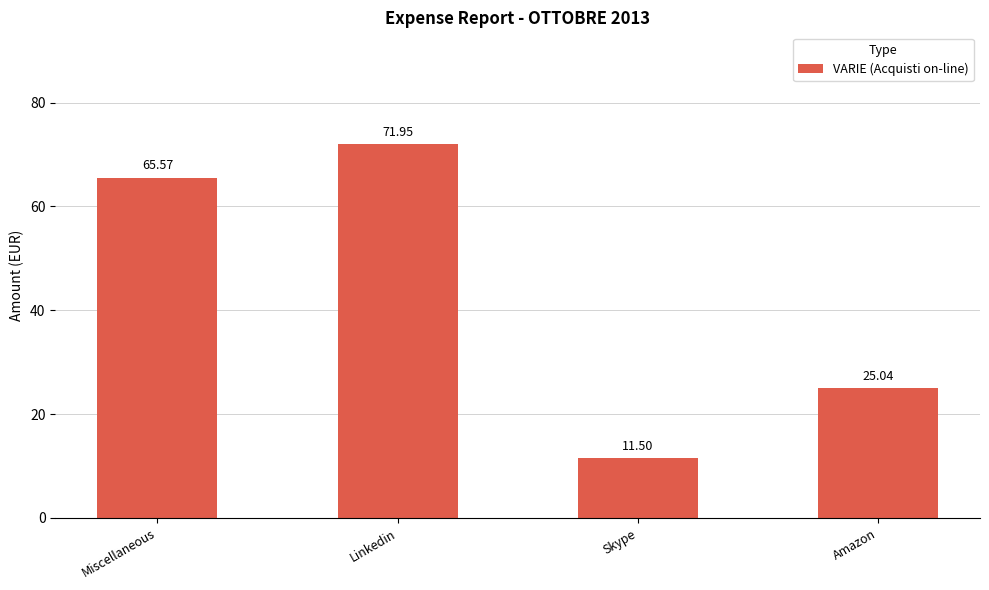

Reading left to right, what are all the values shown in this chart?

Miscellaneous=65.6	Linkedin=72.0	Skype=11.5	Amazon=25.0